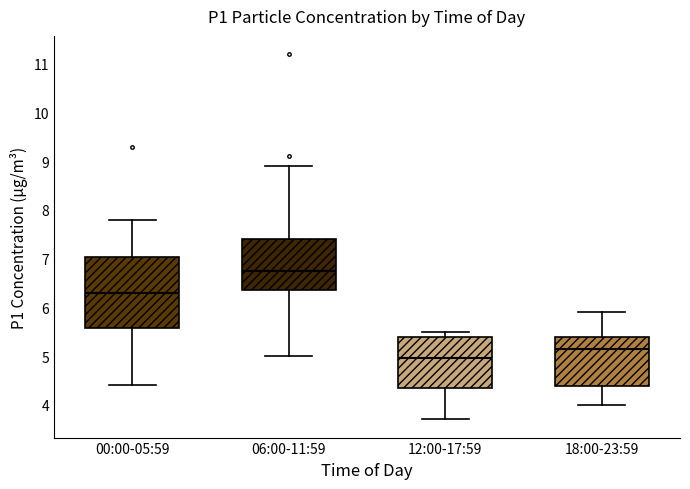

Comparing the boxes themselves (not the whiskers), which one is the tallest?

00:00-05:59